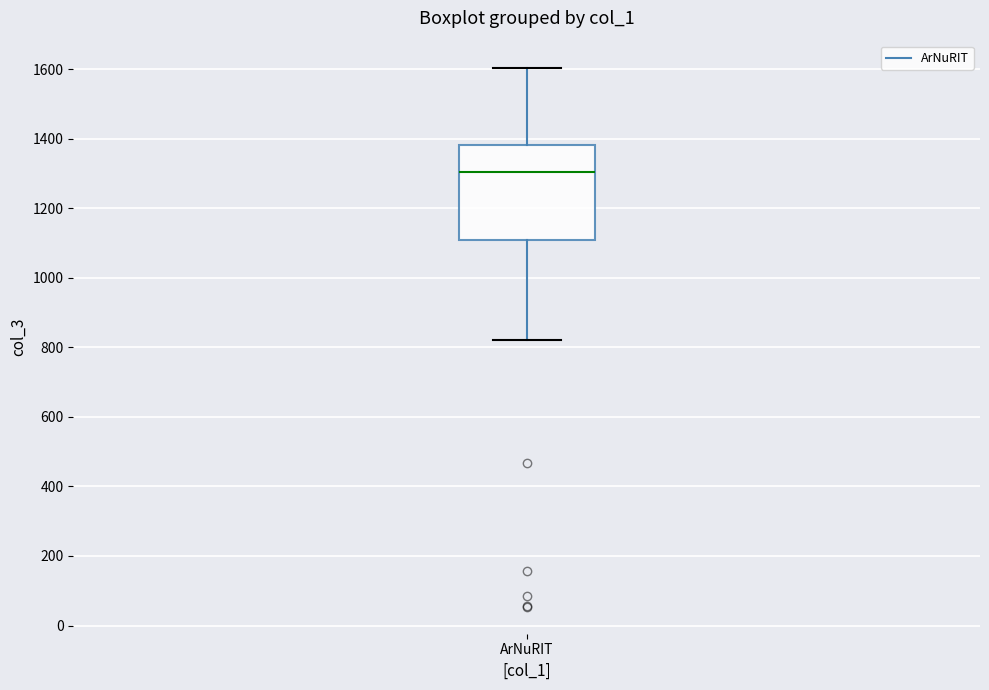

Read this box plot against the y-axis: the position of the median line, the range covered by the box, and the ends of both whiskers. The values are not printed on the chart, so give them approximately, as read against the axis.

median 1300, box 1100 to 1380, whiskers 820 to 1600